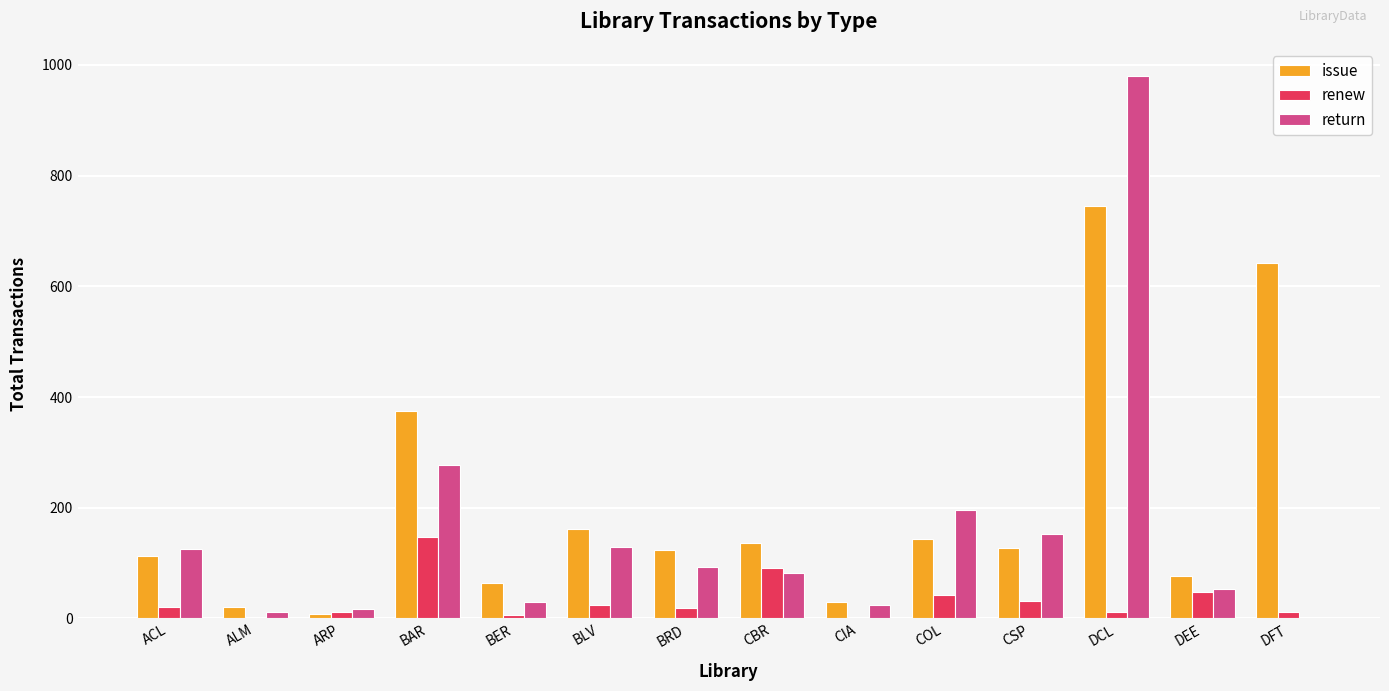

Which label corresponds to the largest value in the chart?

DCL